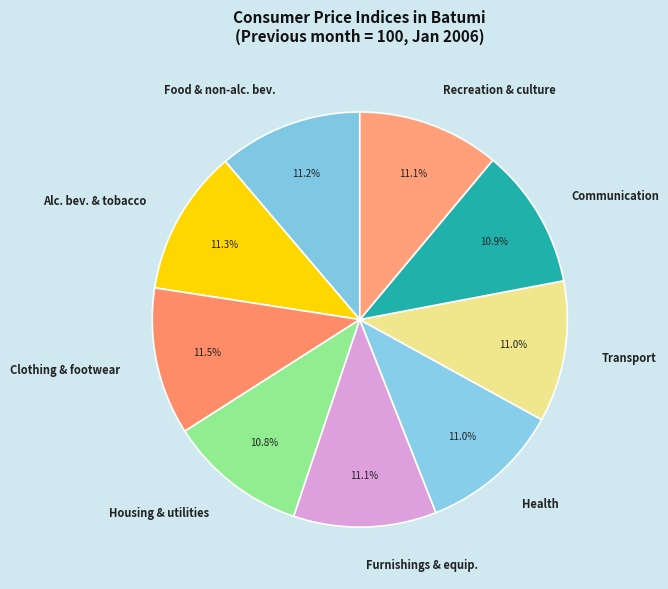

Does any single category account for the majority?

No